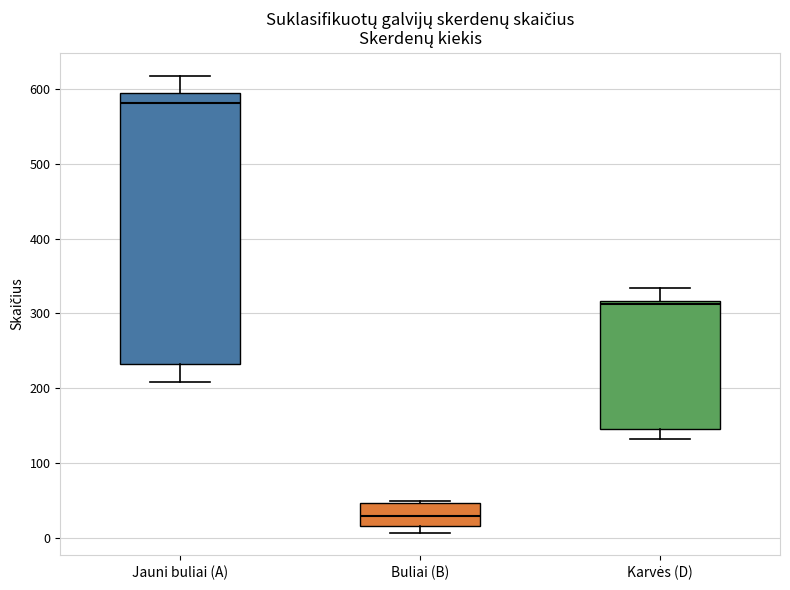

Reading left to right, transcribe this box plot: for each box, give where its median line is, the range the box spans, and where its two whiskers end, as read against the y-axis. The values are not printed on the chart, so give them approximately, as read against the axis.

Jauni buliai (A): median 580, box 230 to 600, whiskers 210 to 620
Buliai (B): median 30, box 20 to 50, whiskers 10 to 50
Karvės (D): median 310, box 150 to 320, whiskers 130 to 330